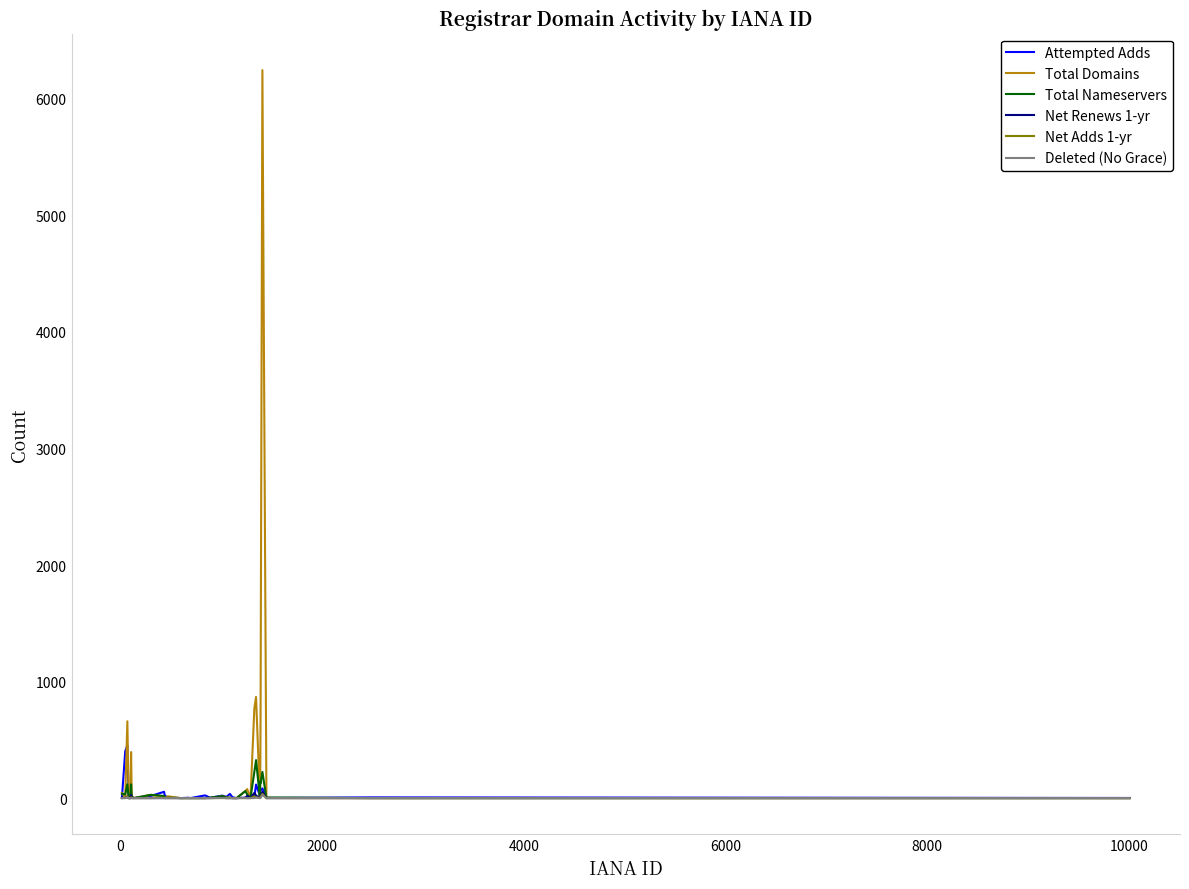

What is the difference between the second highest and second lowest values in the Total Nameservers series?

224